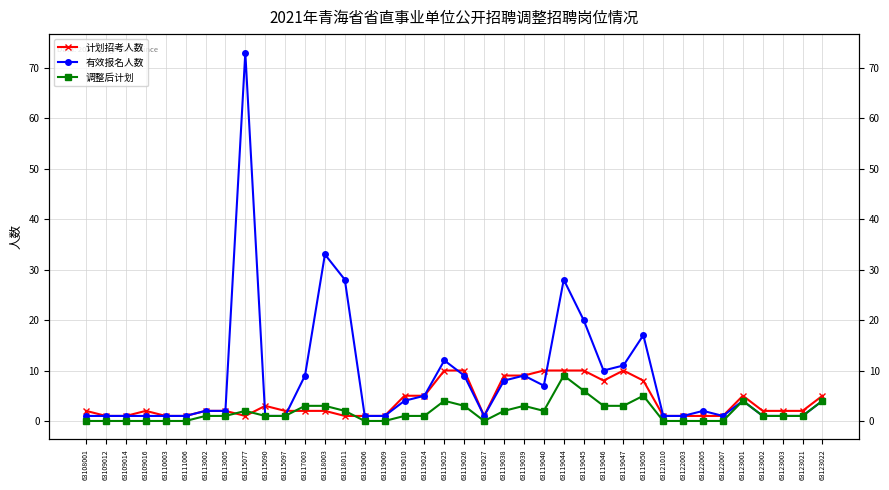

At which category does 调整后计划 reach its first local peak?

63115077